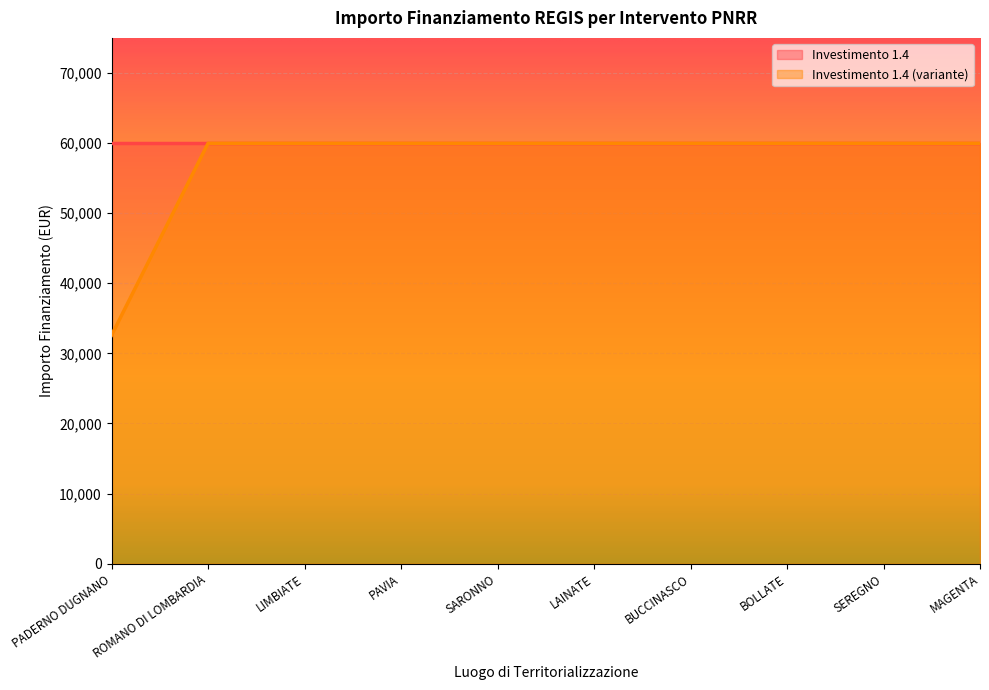

What is the minimum value shown in the chart?

32589